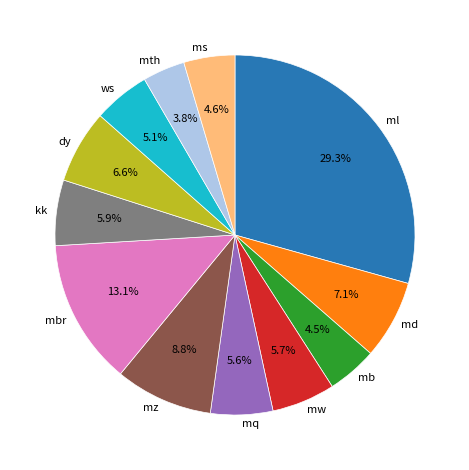

What percentage do ws and dy together represent?

11.7%